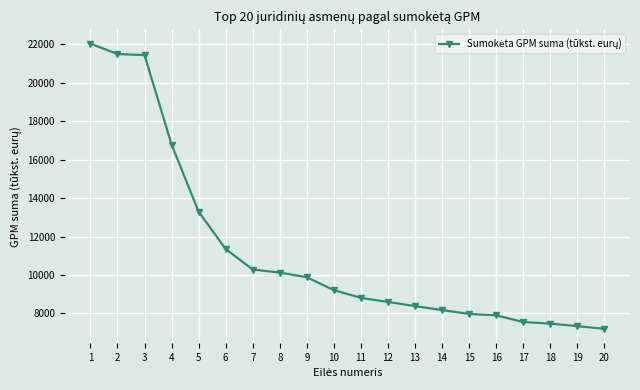

Is this an area chart (filled region under the line)?

No